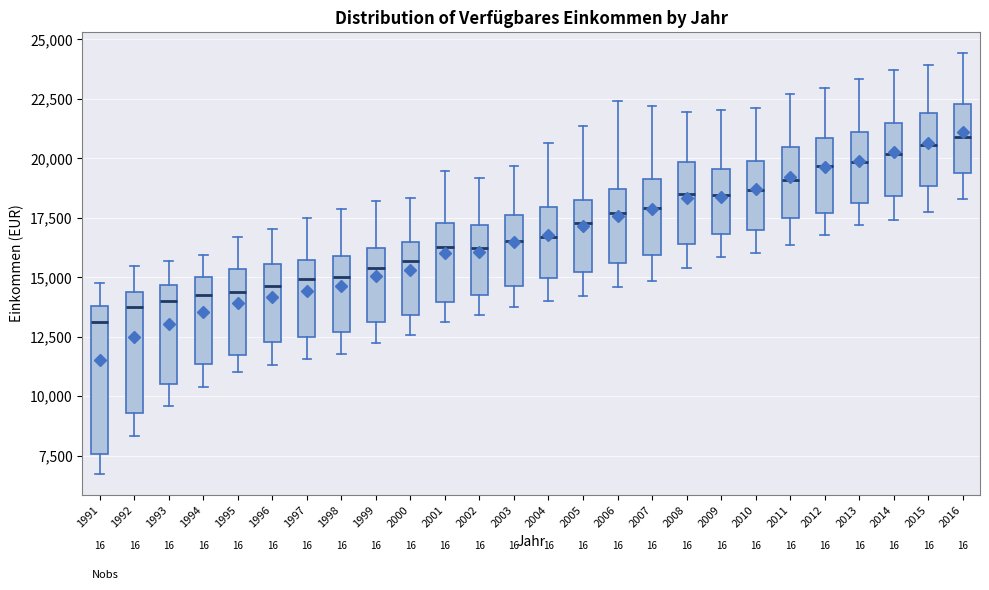

Comparing the boxes themselves (not the whiskers), which one is the tallest?

1991